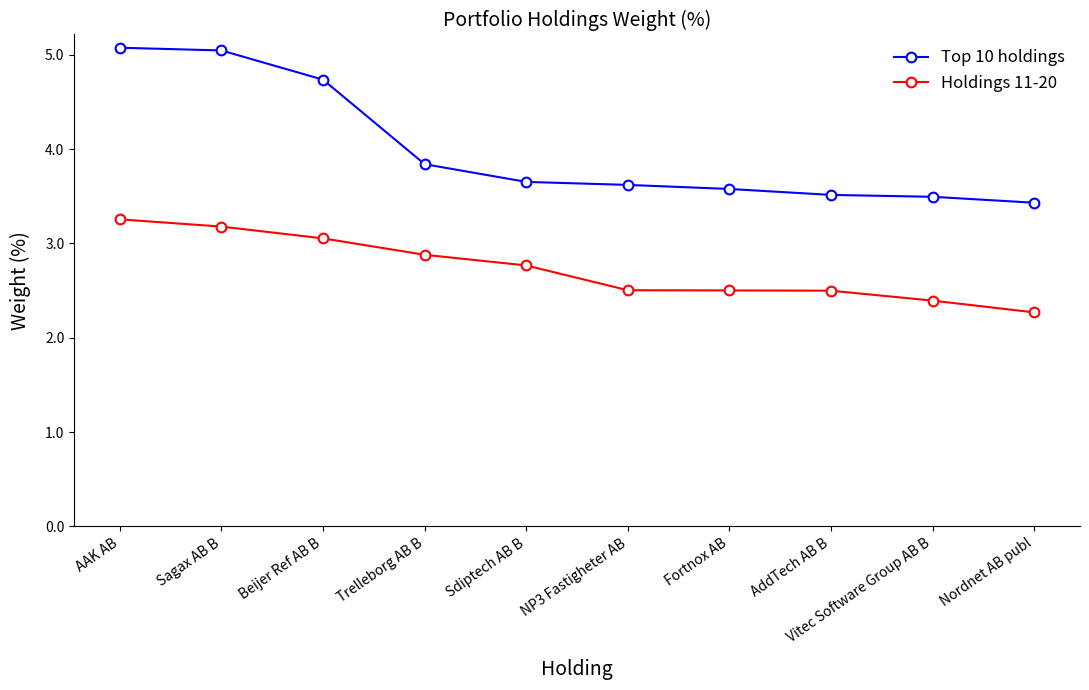

Reading left to right, extract all data points from this chart.

Top 10 holdings: AAK AB=5.1	Sagax AB B=5.0	Beijer Ref AB B=4.7	Trelleborg AB B=3.8	Sdiptech AB B=3.7	NP3 Fastigheter AB=3.6	Fortnox AB=3.6	AddTech AB B=3.5	Vitec Software Group AB B=3.5	Nordnet AB publ=3.4
Holdings 11-20: AAK AB=3.3	Sagax AB B=3.2	Beijer Ref AB B=3.1	Trelleborg AB B=2.9	Sdiptech AB B=2.8	NP3 Fastigheter AB=2.5	Fortnox AB=2.5	AddTech AB B=2.5	Vitec Software Group AB B=2.4	Nordnet AB publ=2.3